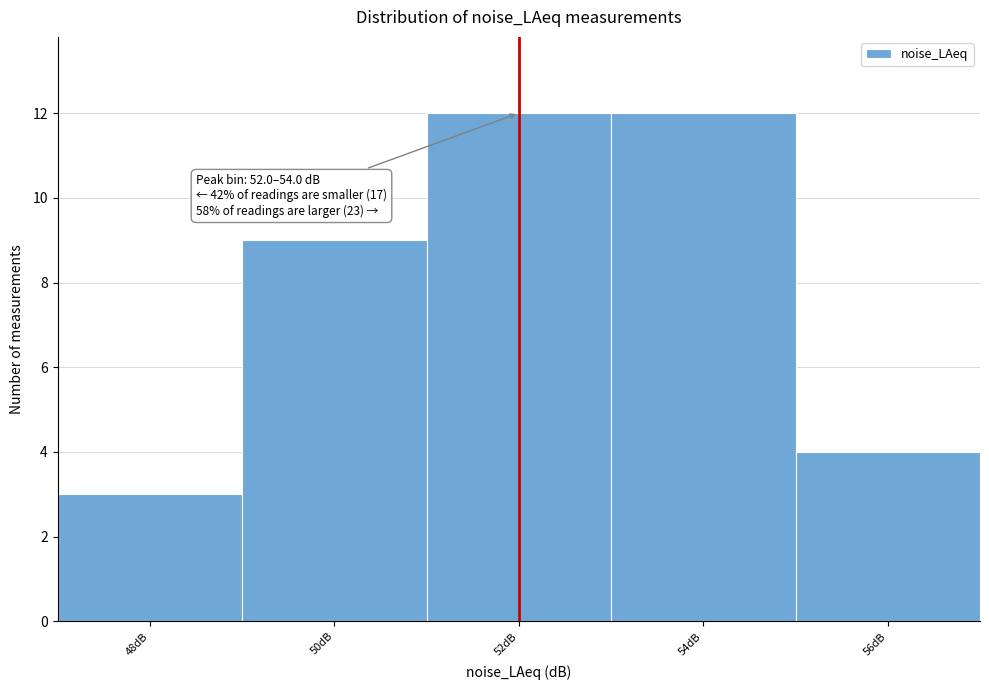

Reading left to right, what are all the values shown in this chart?

48dB=3	50dB=9	52dB=12	54dB=12	56dB=4